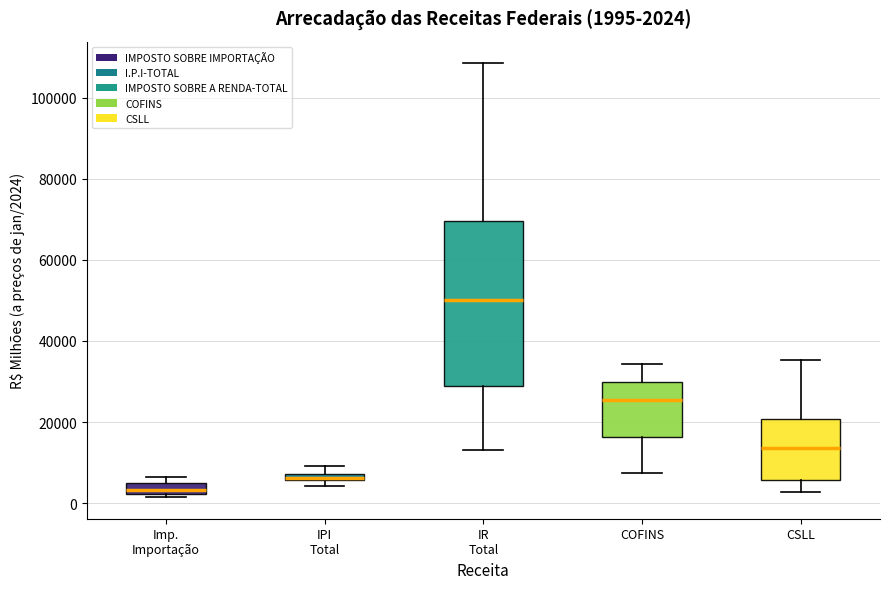

Comparing the boxes themselves (not the whiskers), which one is the tallest?

IR Total